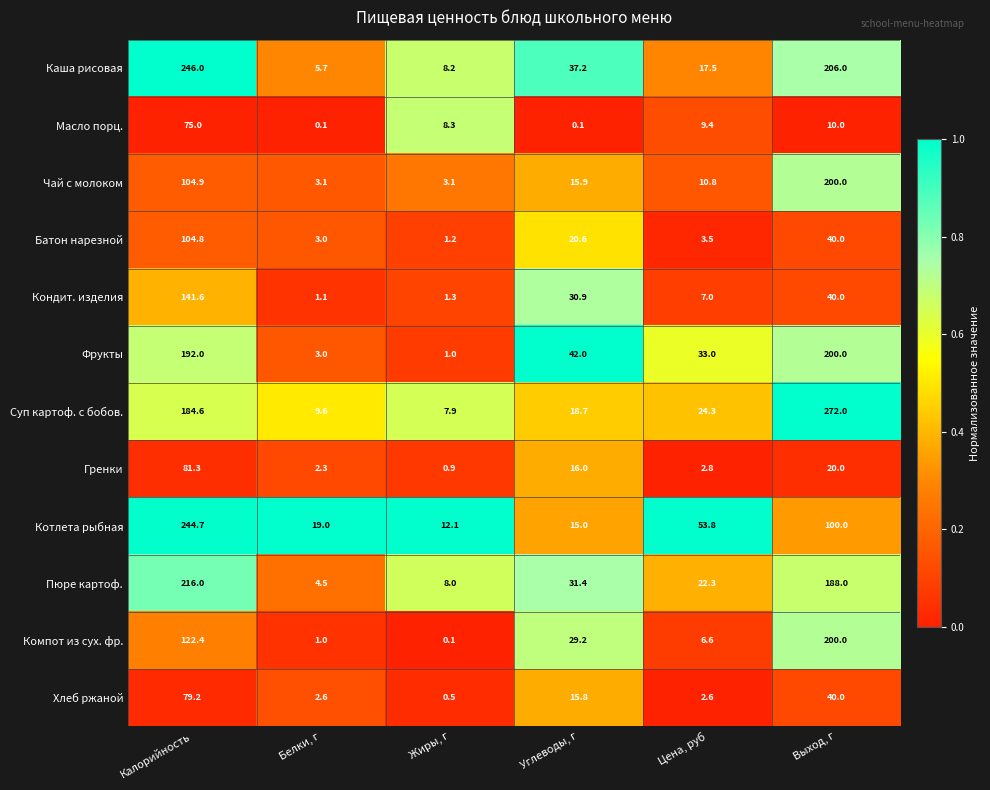

Which series changed the most between Калорийность and Выход, г?

Котлета рыбная